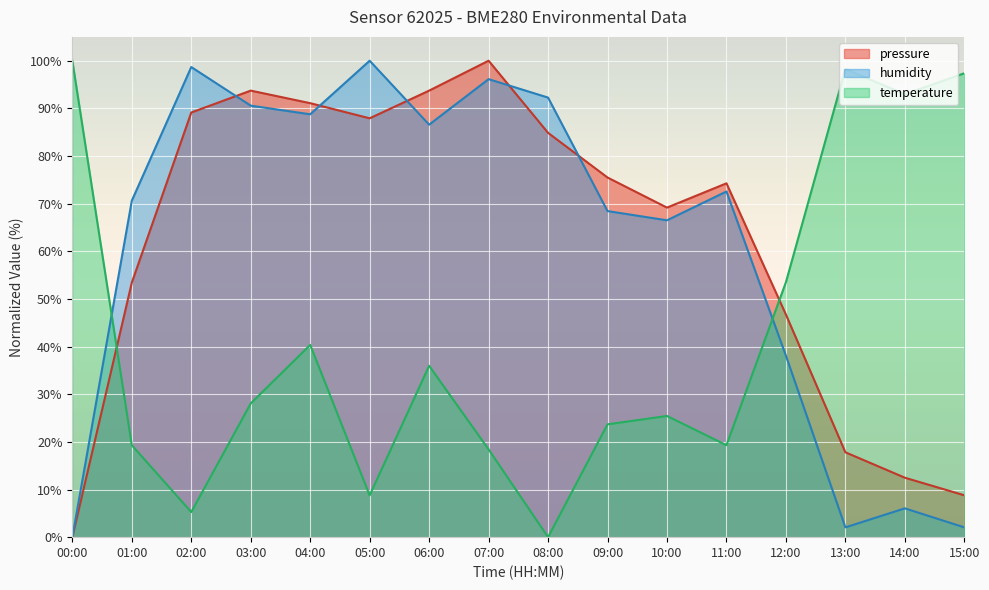

What is the spread (max minus min) of values at 03:00?

65.7